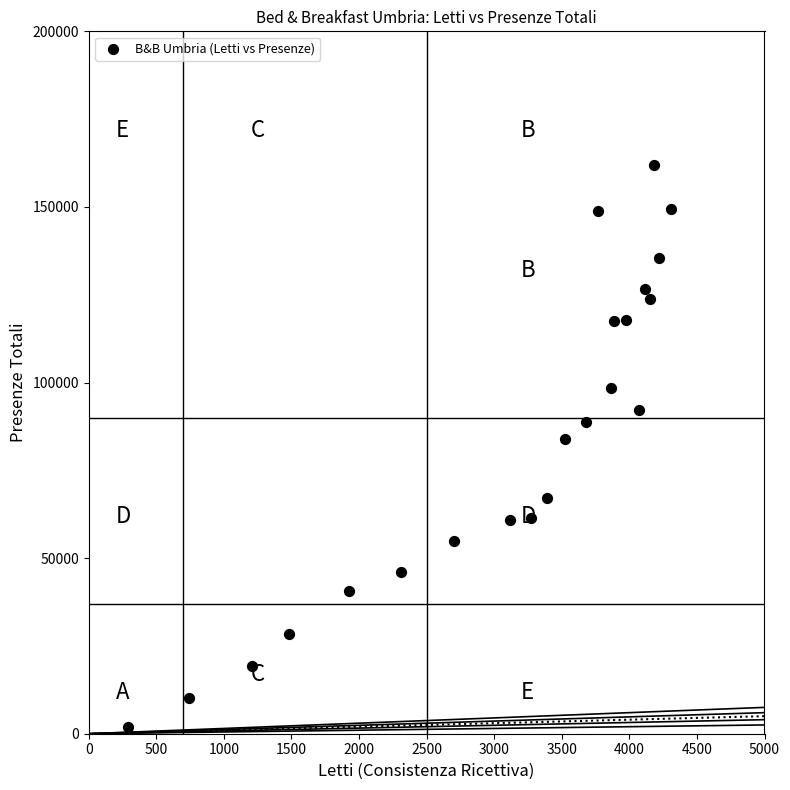

What Y value in the scatter plot is closest to 81886?

84041